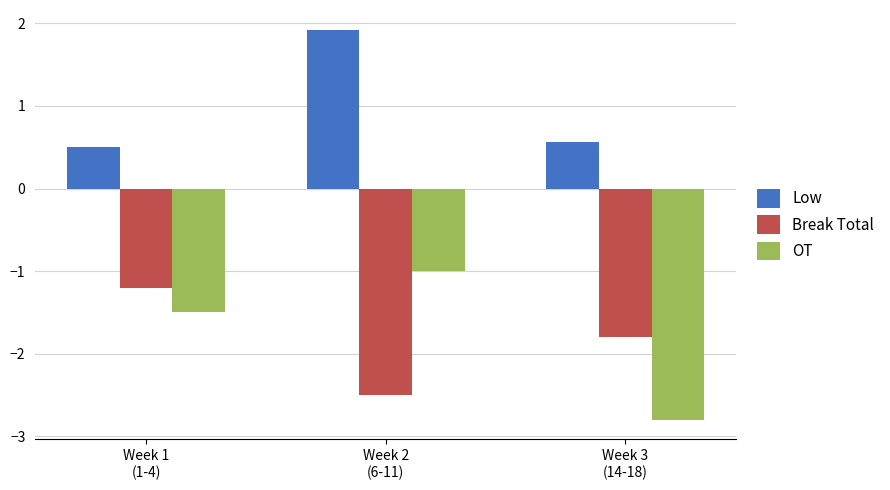

What is the sum of all Low values?

3.0